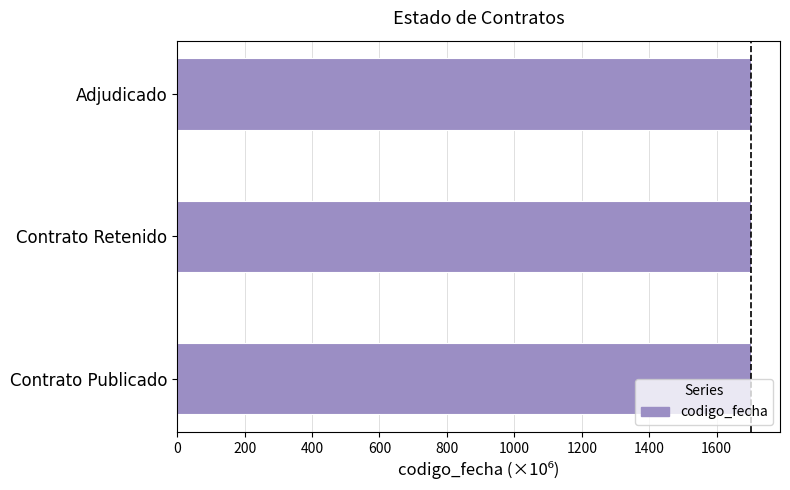

What is the sum of all values?

5107.0